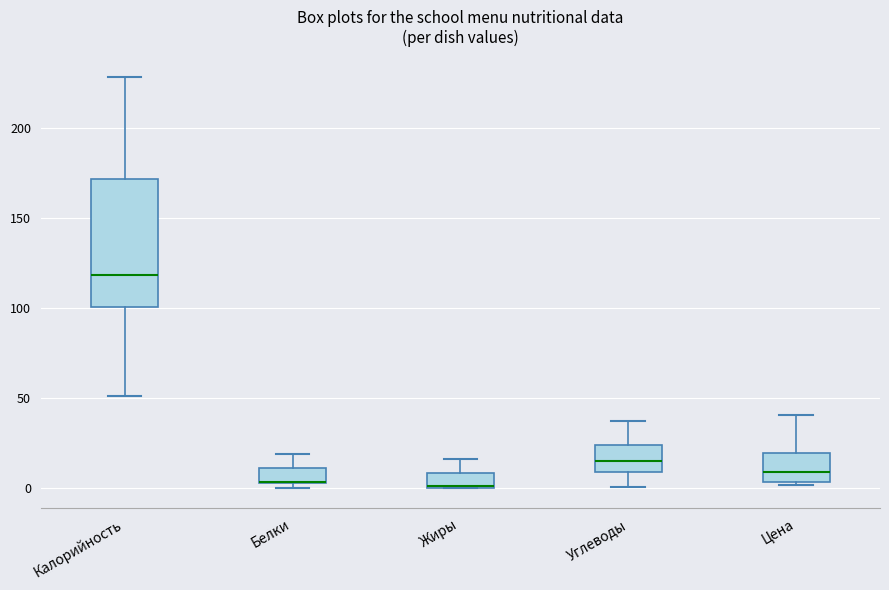

Reading left to right, transcribe this box plot: for each box, give where its median line is, the range the box spans, and where its two whiskers end, as read against the y-axis. The values are not printed on the chart, so give them approximately, as read against the axis.

Калорийность: median 120, box 100 to 170, whiskers 50 to 230
Белки: median 5 (drawn on the box's lower edge), box 5 to 10, whiskers 0 to 20
Жиры: median 0 (drawn on the box's lower edge), box 0 to 10, whiskers 0 to 15
Углеводы: median 15, box 10 to 25, whiskers 0 to 35
Цена: median 10, box 5 to 20, whiskers 0 to 40